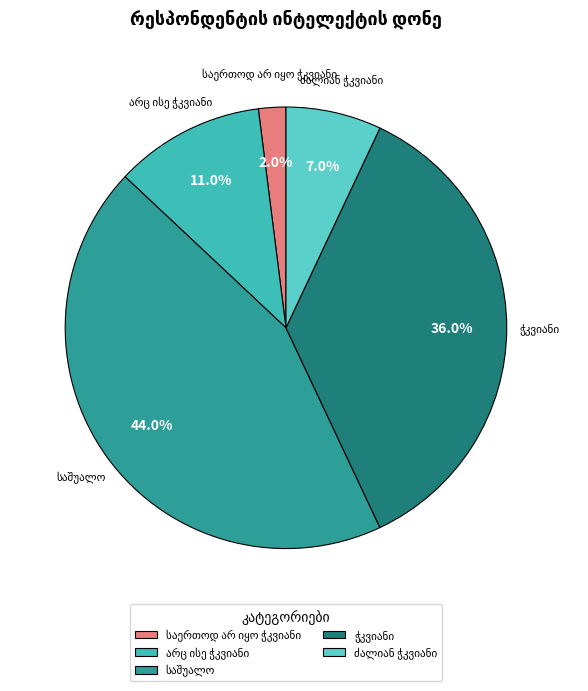

Is there a majority slice in this chart?

No